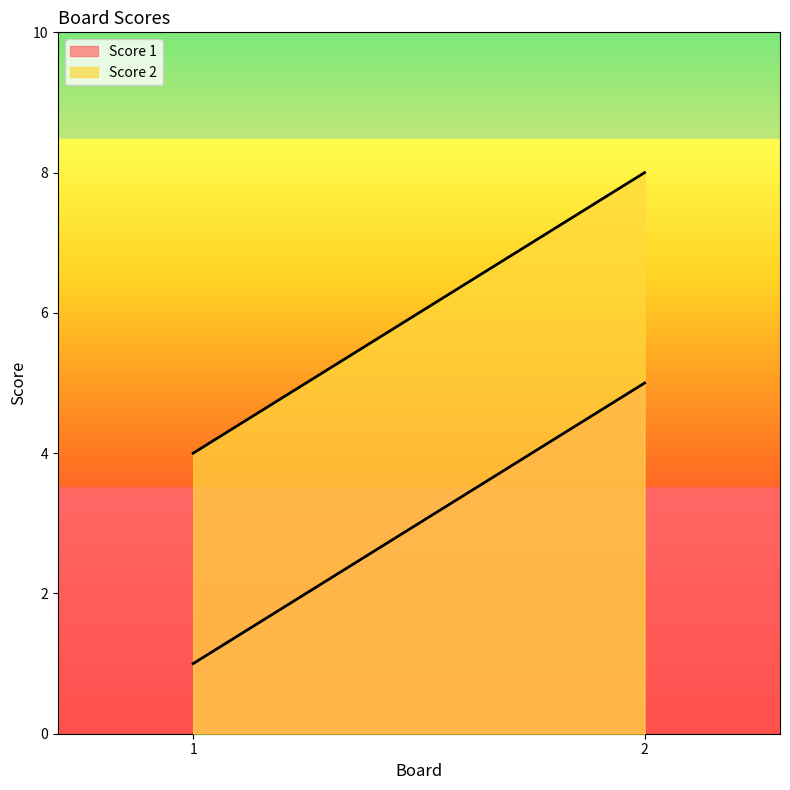

True or false: Score 2 has a value of 8 at 2.

True